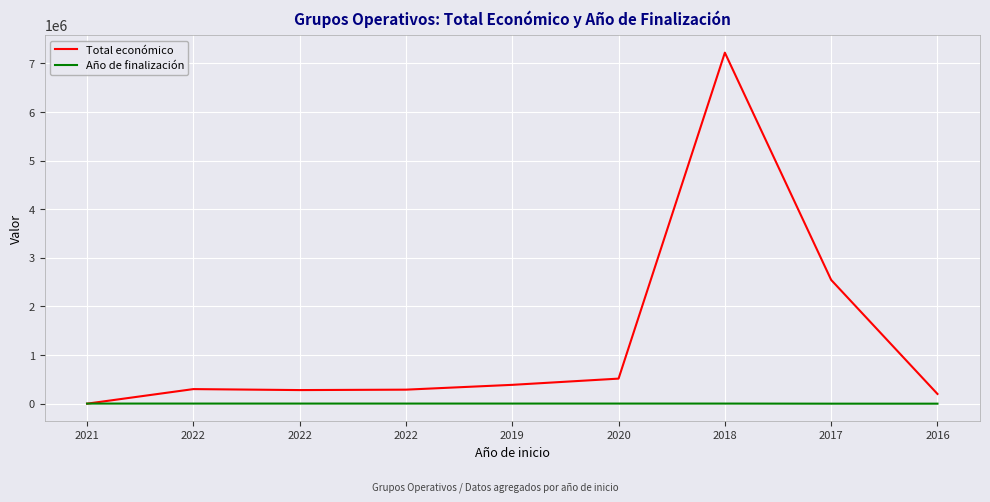

What is the total value across all series at 2022?

301937